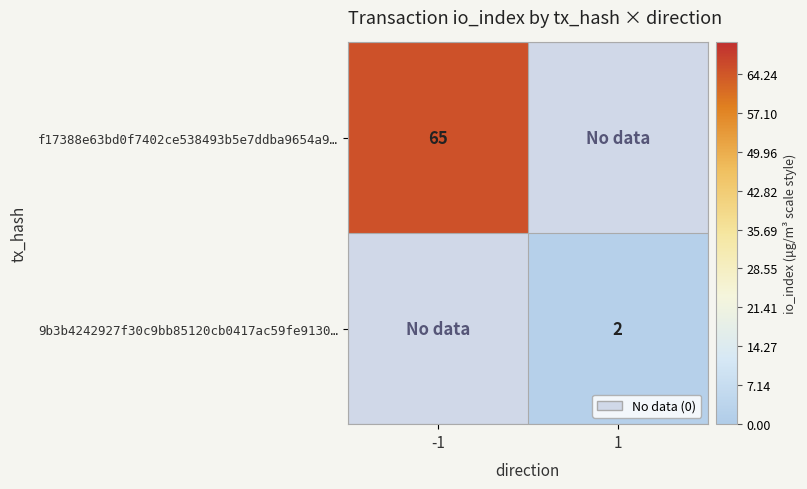

The value of f17388e63bd0f7402ce538493b5e7ddba9654a9… at -1 is 88. True or false?

False